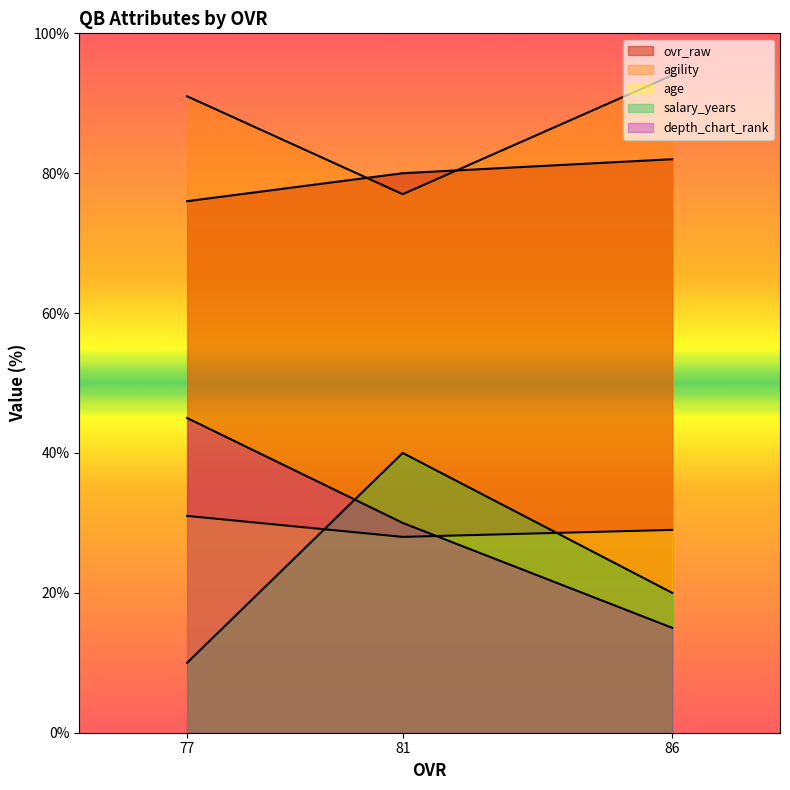

What are all the series names shown in the legend?

ovr_raw, agility, age, salary_years, depth_chart_rank